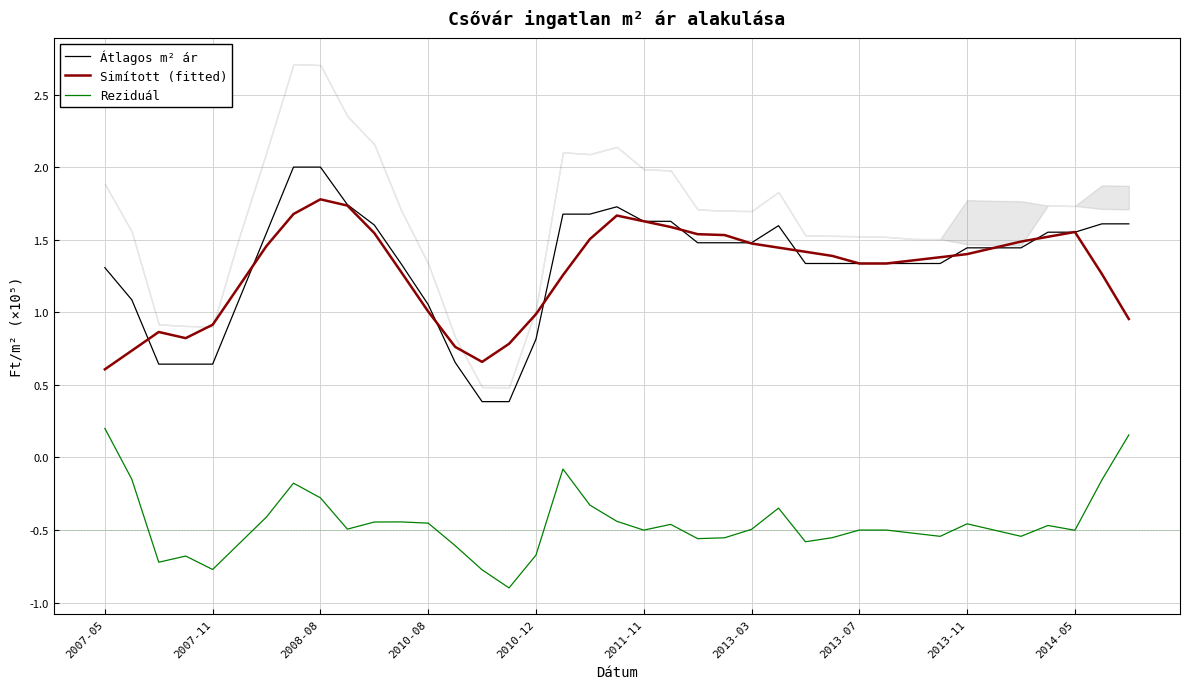

Reading left to right, extract all data points from this chart.

Átlagos m² ár: 1.3	1.1	0.6	0.6	0.6	1.1	1.5	2.0	2.0	1.7	1.6	1.3	1.1	0.7	0.4	0.4	0.8	1.7	1.7	1.7	1.6	1.6	1.5	1.5	1.5	1.6	1.3	1.3	1.3	1.3	1.3	1.3	1.4	1.4	1.4	1.6	1.6	1.6	1.6
Simított (fitted): 0.6	0.7	0.9	0.8	0.9	1.2	1.5	1.7	1.8	1.7	1.5	1.3	1.0	0.8	0.7	0.8	1.0	1.3	1.5	1.7	1.6	1.6	1.5	1.5	1.5	1.4	1.4	1.4	1.3	1.3	1.4	1.4	1.4	1.4	1.5	1.5	1.6	1.3	1.0
Reziduál: 0.2	-0.1	-0.7	-0.7	-0.8	-0.6	-0.4	-0.2	-0.3	-0.5	-0.4	-0.4	-0.5	-0.6	-0.8	-0.9	-0.7	-0.1	-0.3	-0.4	-0.5	-0.5	-0.6	-0.6	-0.5	-0.3	-0.6	-0.6	-0.5	-0.5	-0.5	-0.5	-0.5	-0.5	-0.5	-0.5	-0.5	-0.2	0.2